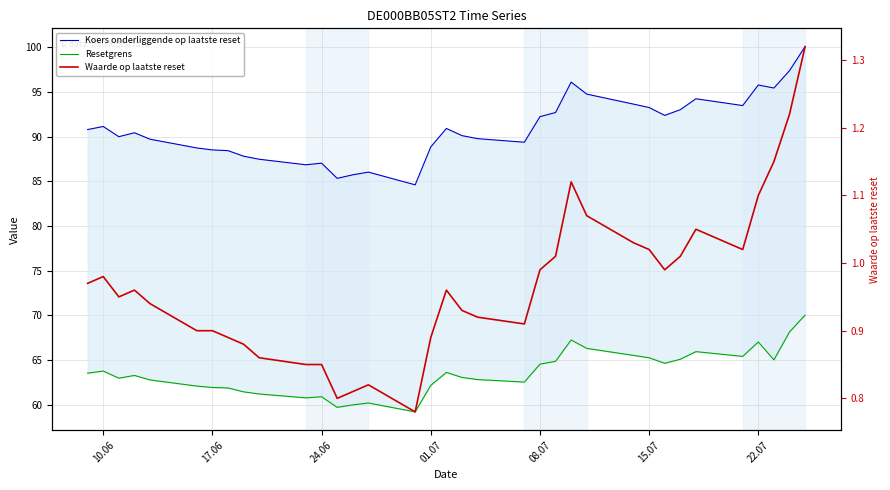

Rank the series by their average value, from lowest to highest.

Waarde op laatste reset, Resetgrens, Koers onderliggende op laatste reset